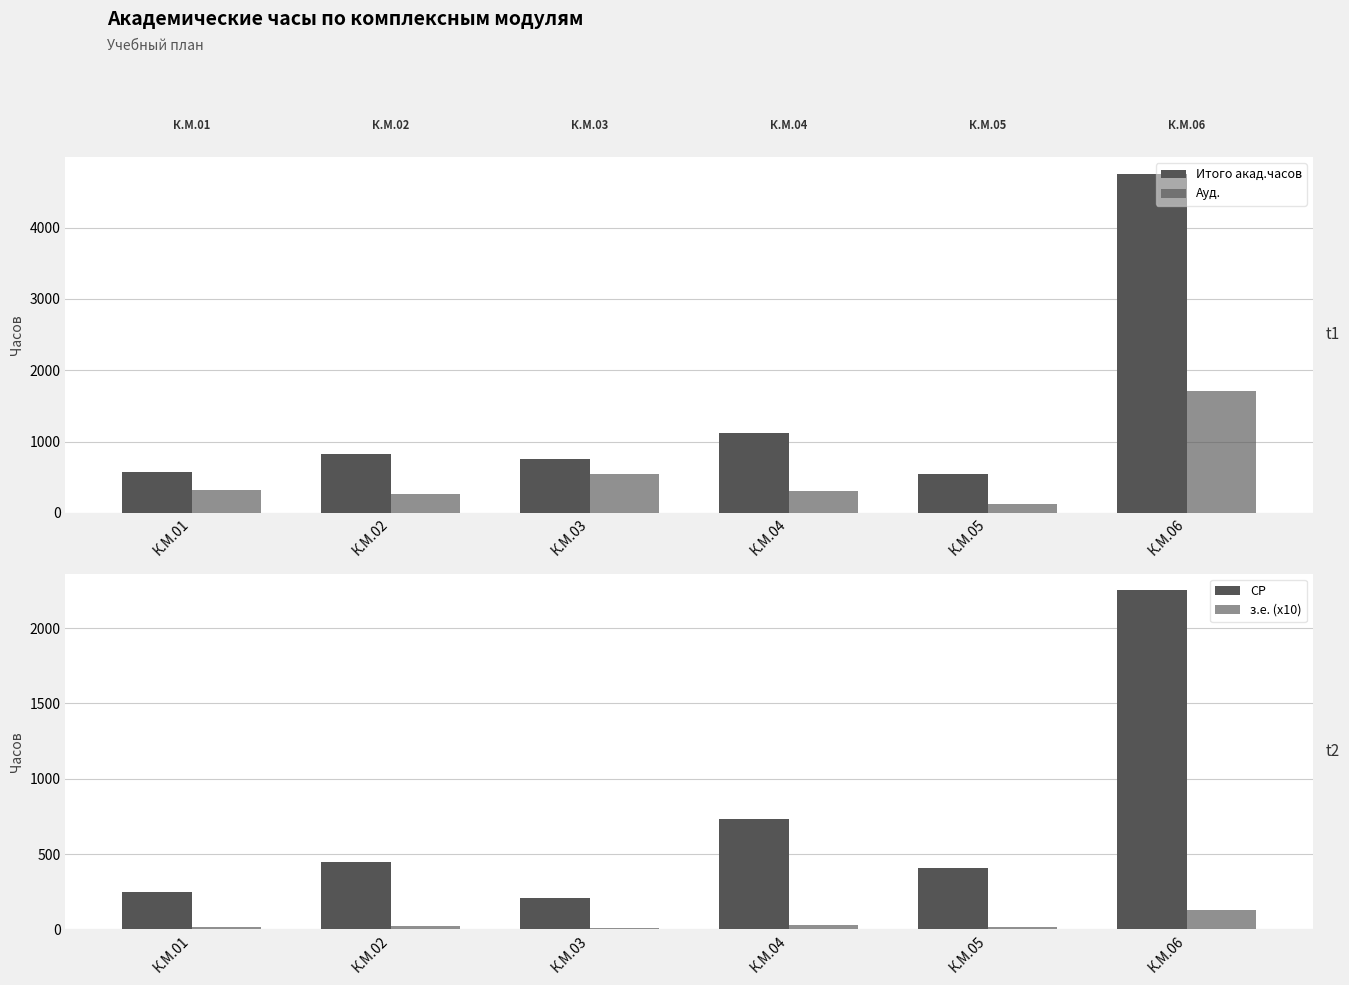

Are the bars horizontal?

No